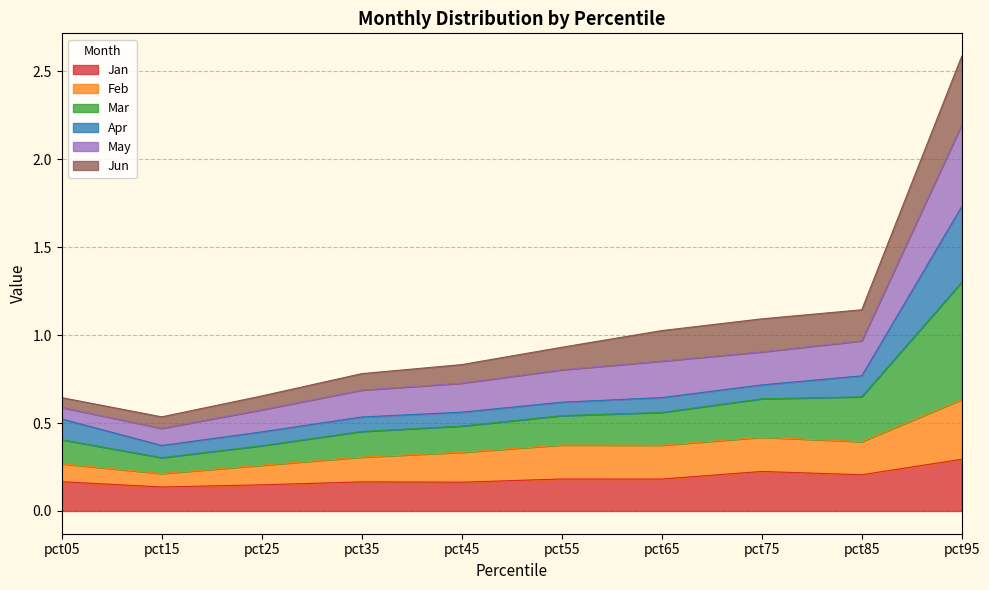

The value of Feb at pct45 is 0.5. True or false?

False